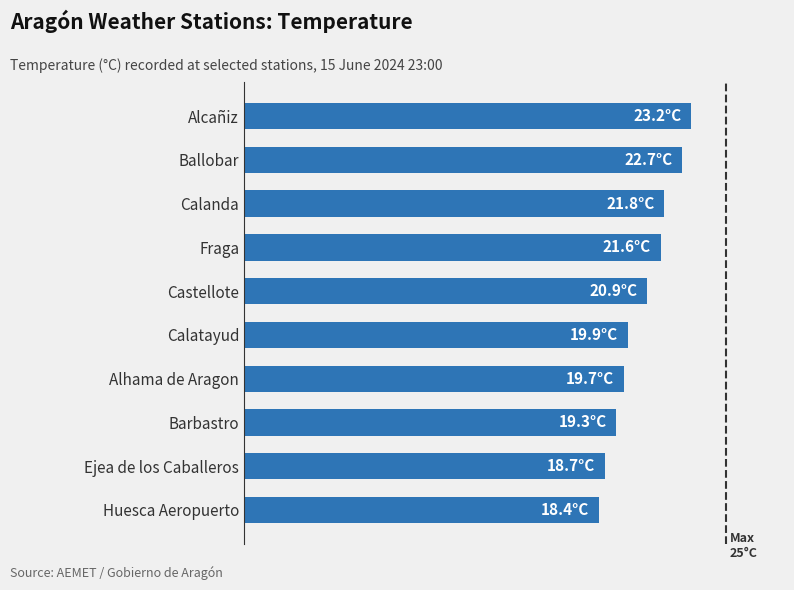

How many bars are there in total?

10